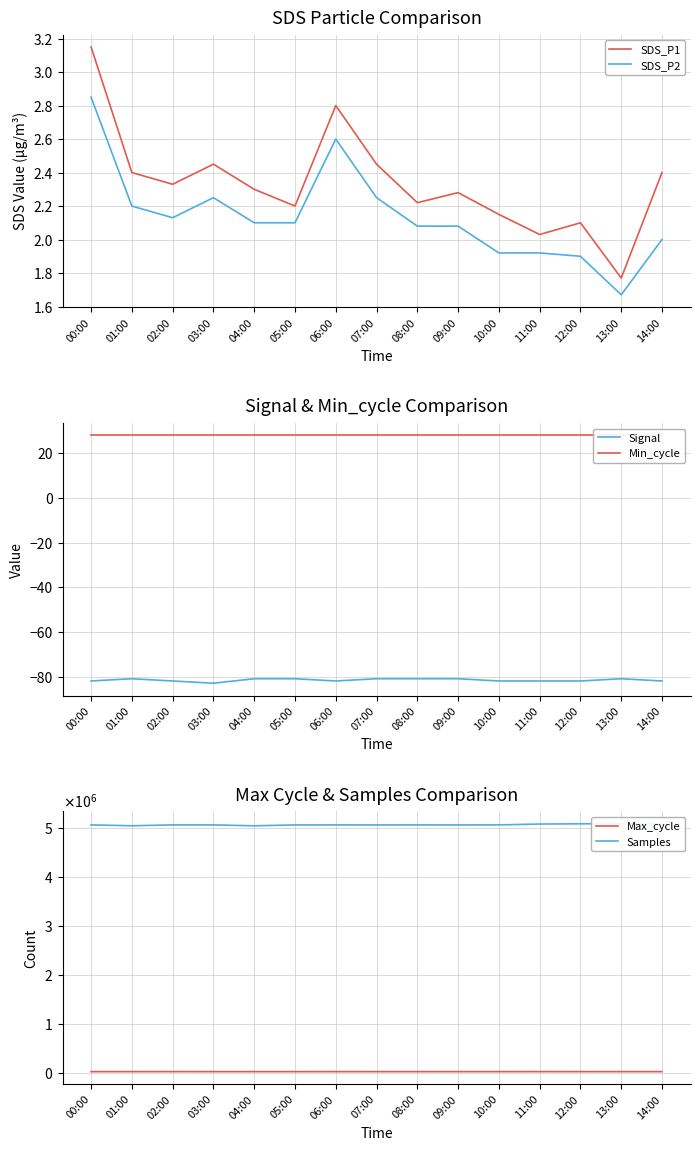

List the series in order of their peak value, highest first.

Samples, Max_cycle, Min_cycle, SDS_P1, SDS_P2, Signal